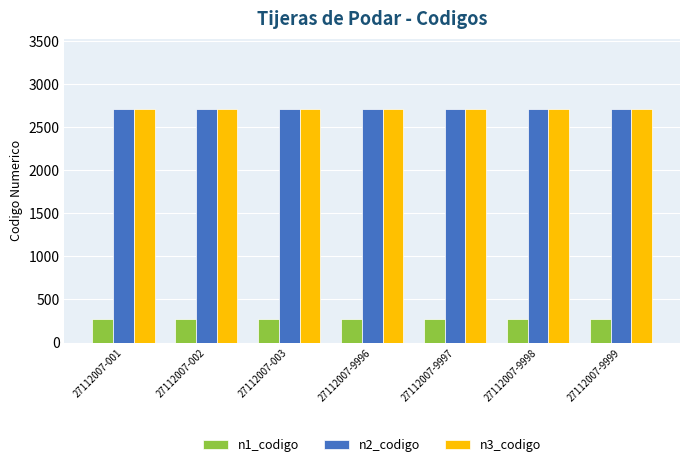

The value of n1_codigo at 27112007-002 is 270.0. True or false?

True